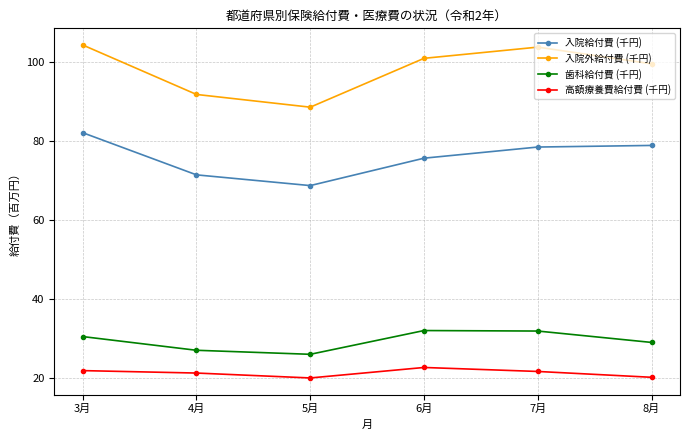

What is the difference between the maximum and minimum values in the 高額療養費給付費 (千円) series?

2.7